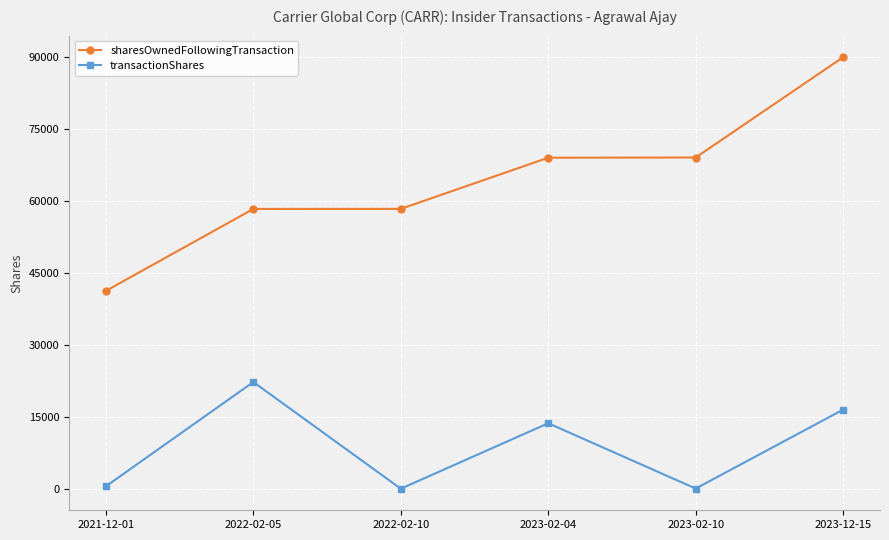

At which label is transactionShares closest to 11137?

2023-02-04